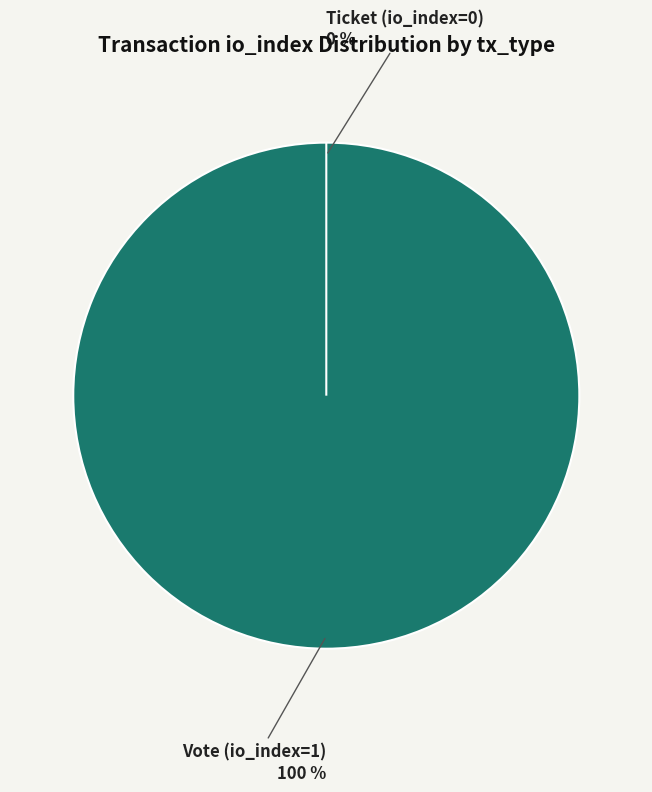

To the nearest percent, what is the difference between the largest and smallest slice percentages?

100%